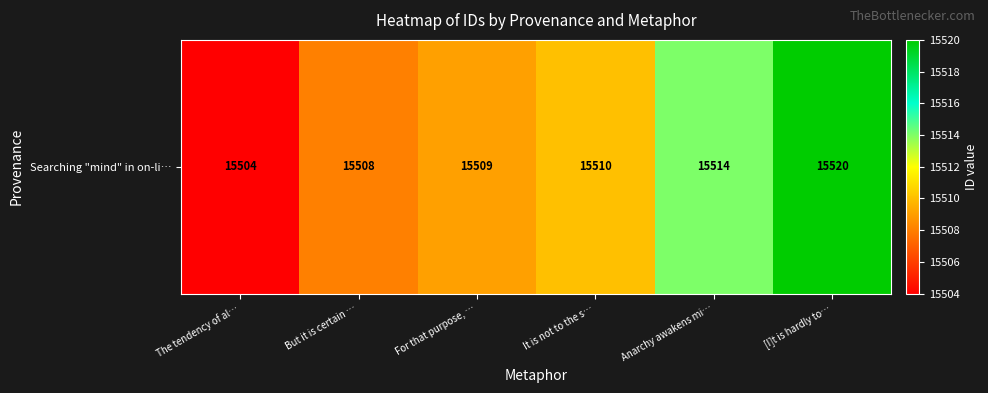

Which has a higher value, Anarchy awakens mi… or It is not to the s…?

Anarchy awakens mi…